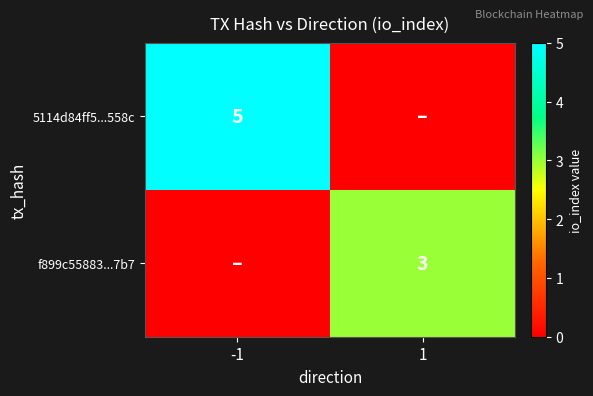

The value of f899c55883...7b7 at 1 is 3. True or false?

True